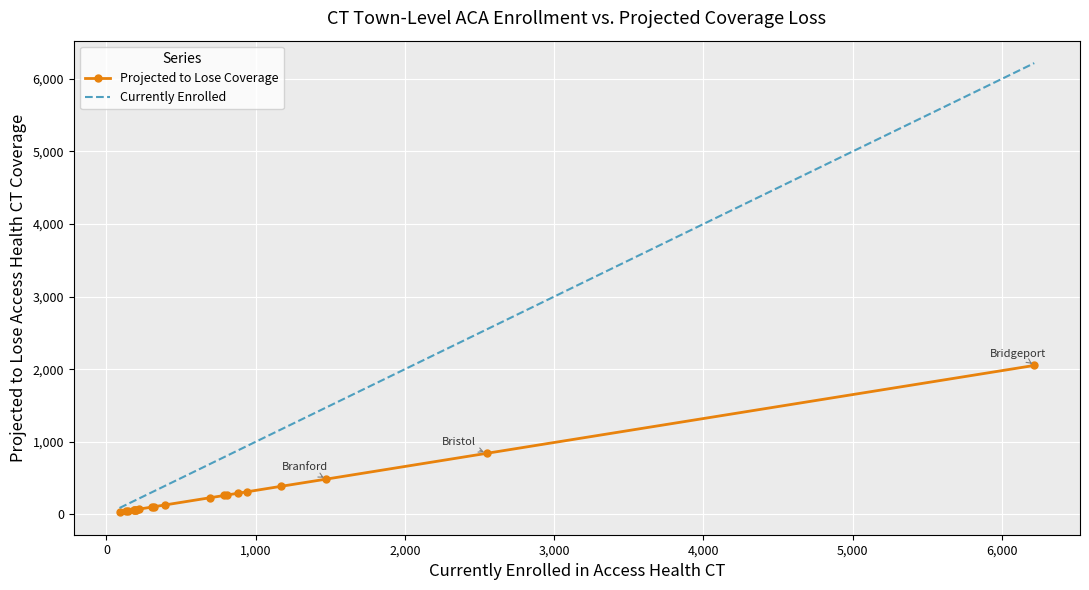

Which series has the largest total across all categories?

Currently Enrolled